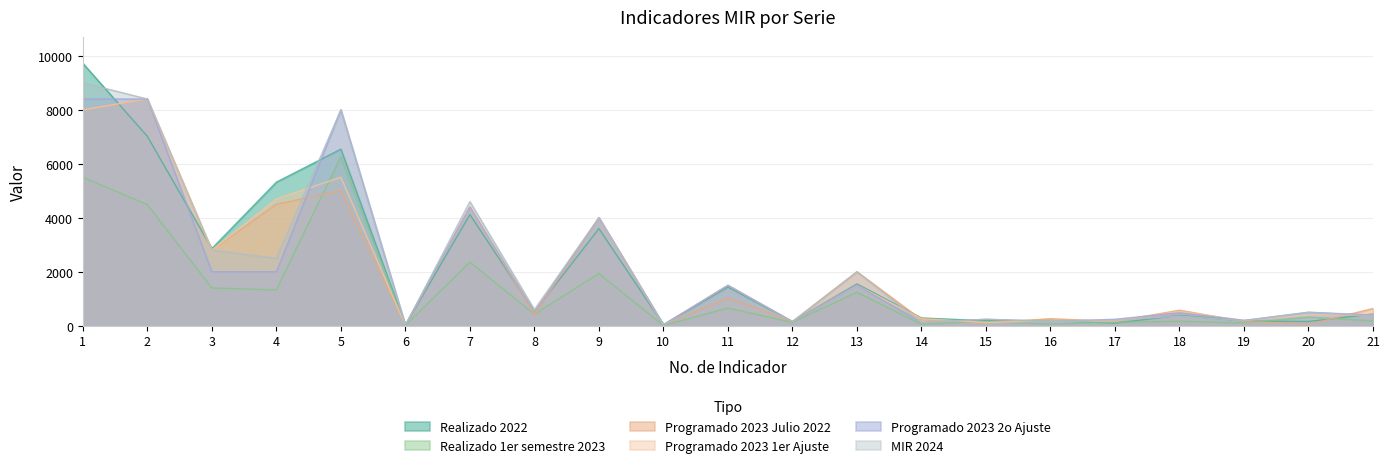

What is the greatest value displayed?

9722